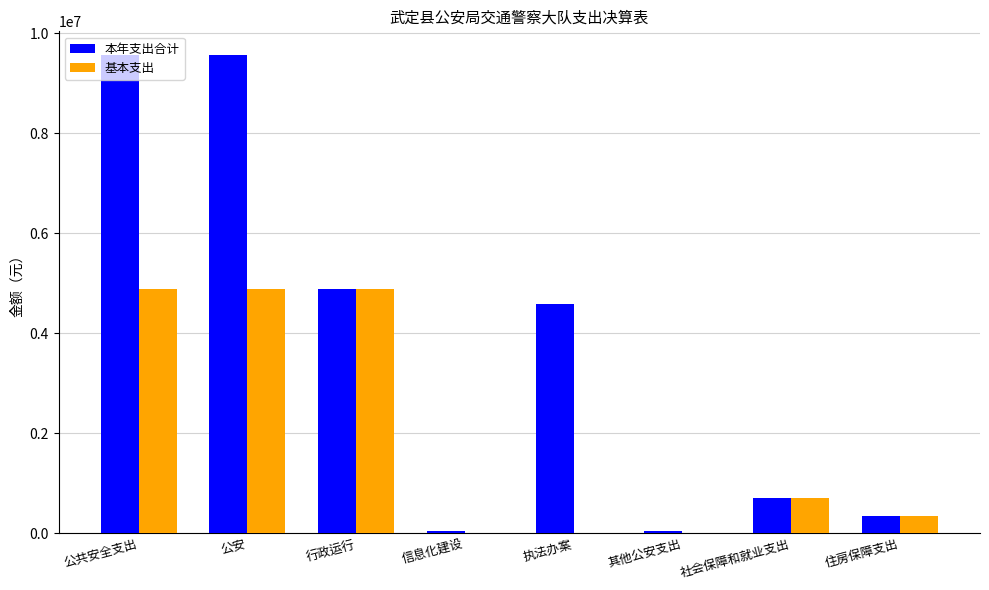

Between 公共安全支出 and 执法办案, which series saw the biggest shift?

本年支出合计